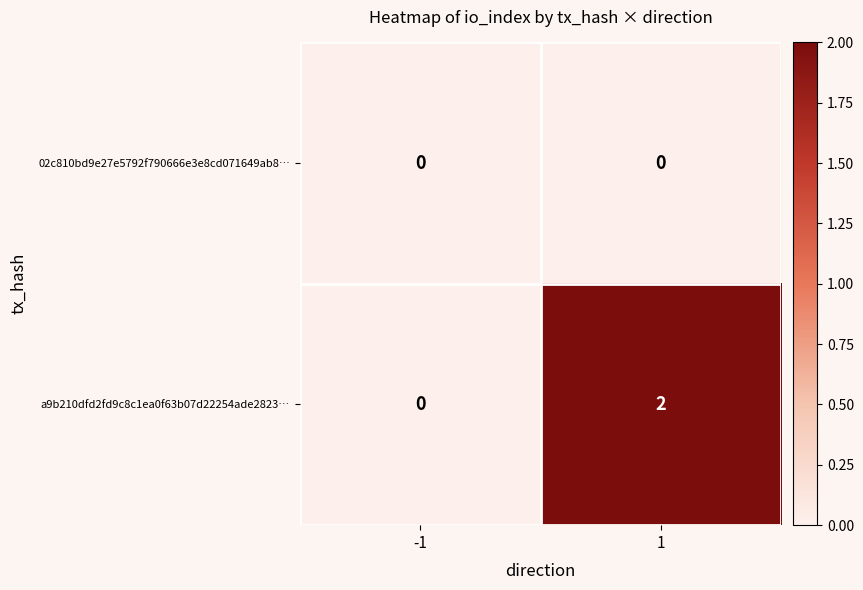

Is it true that 02c810bd9e27e5792f790666e3e8cd071649ab8… equals 0 at 1?

True